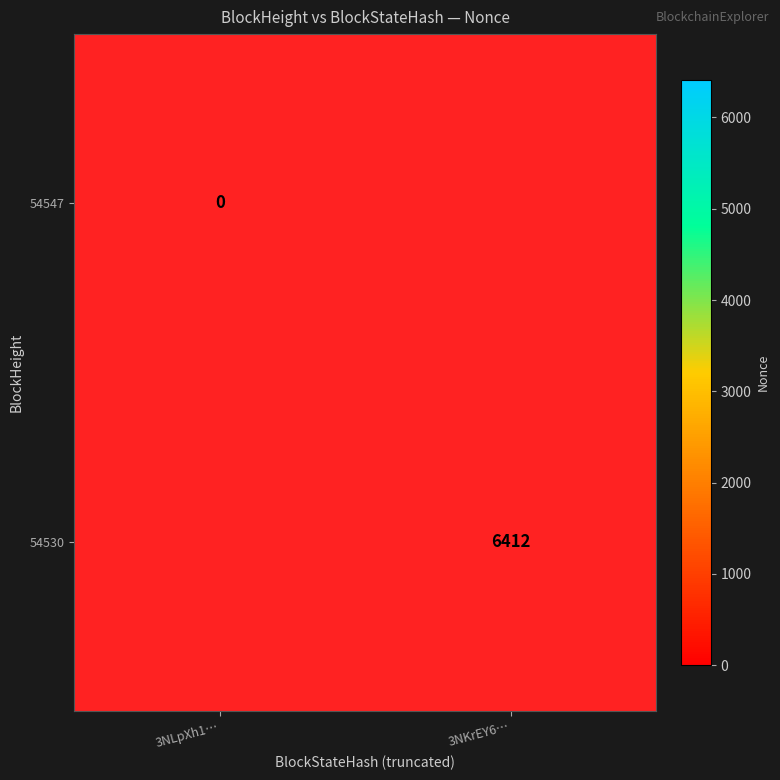

Is it true that 54530 equals 9815 at 3NKrEY6…?

False